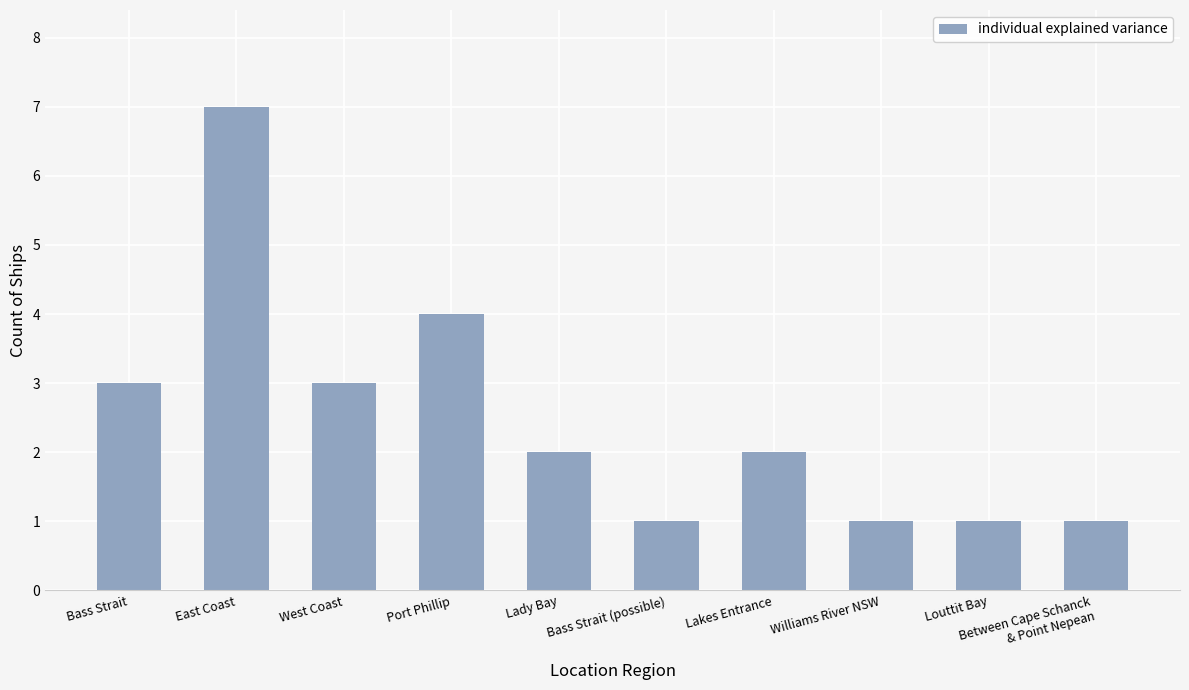

What is the label of the 8th bar from the left?

Williams River NSW